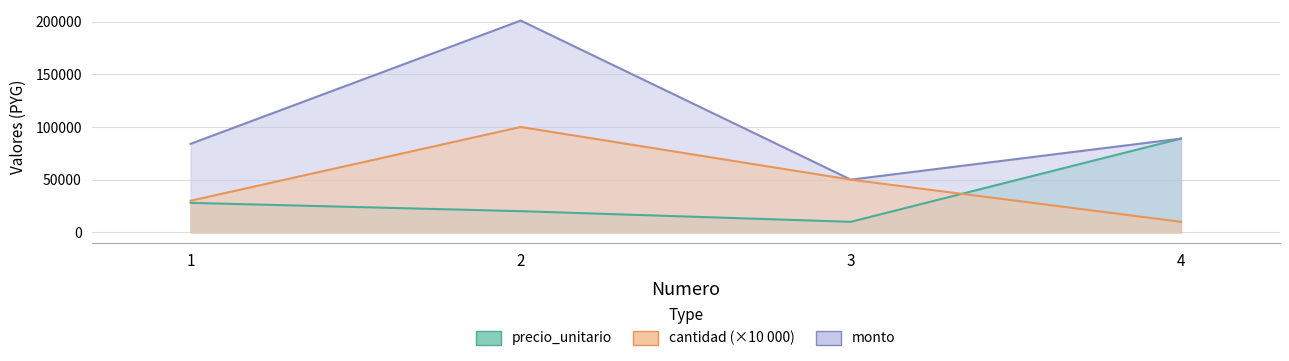

Rank the series by their maximum value, from highest to lowest.

monto, cantidad, precio_unitario